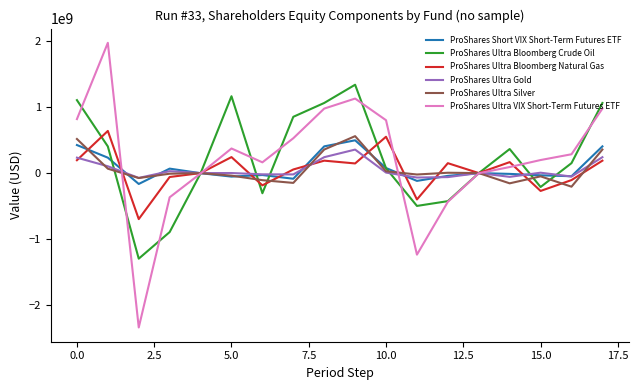

Which series has the largest range (max minus min)?

ProShares Ultra VIX Short-Term Futures ETF